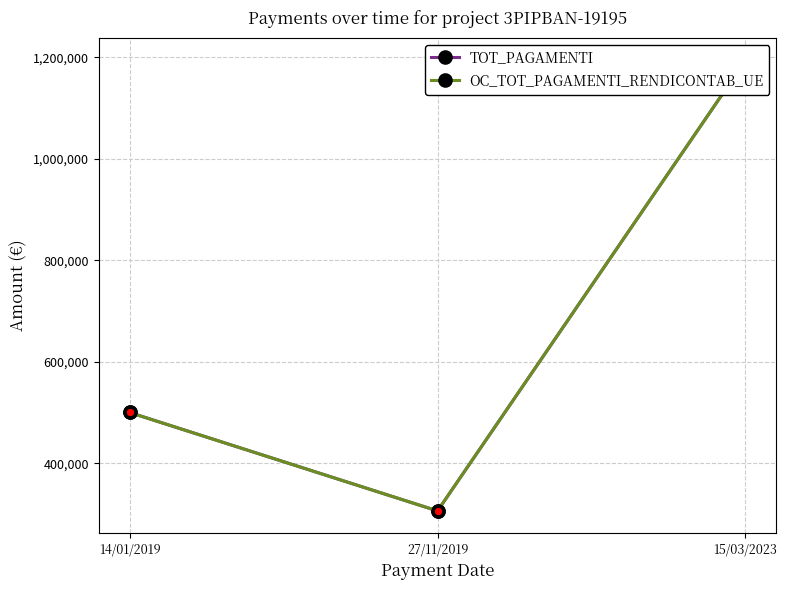

How many lines are shown in the chart?

2